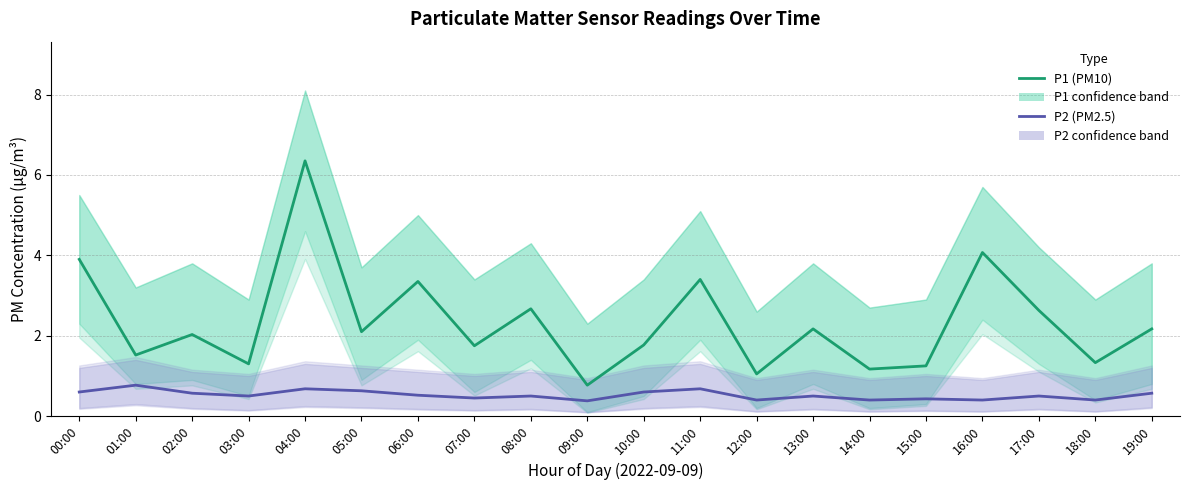

What is the value of the P2 (PM2.5) – Estimate point at the 18th from the left?

0.5